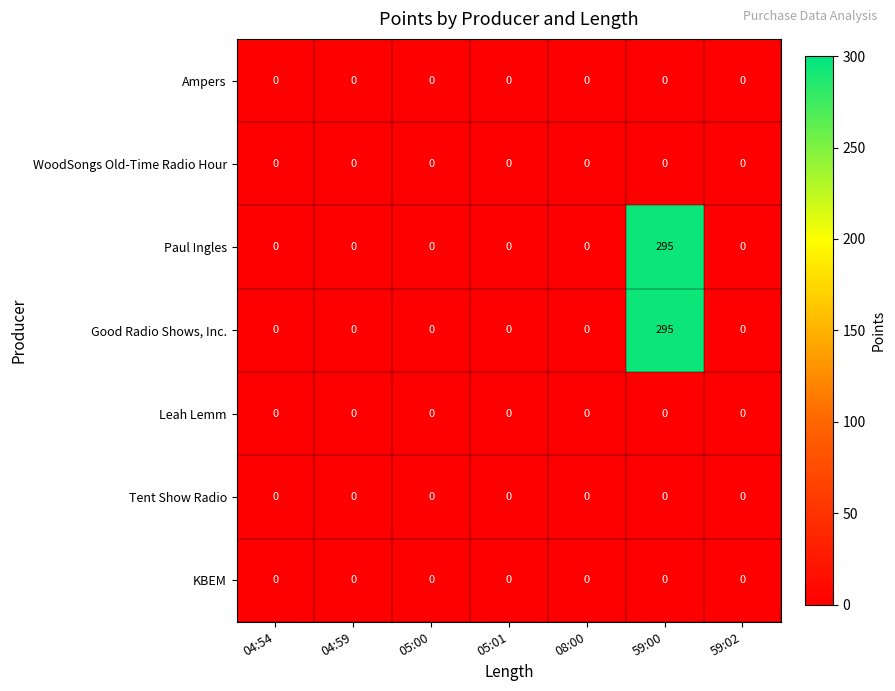

True or false: Paul Ingles has a value of 147 at 04:59.

False